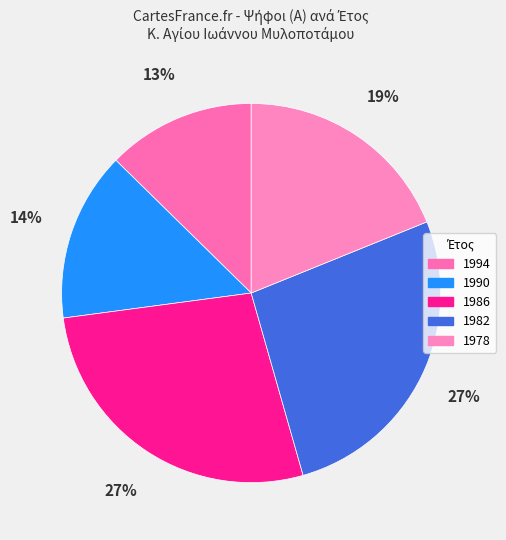

Count the number of slices in the pie.

5